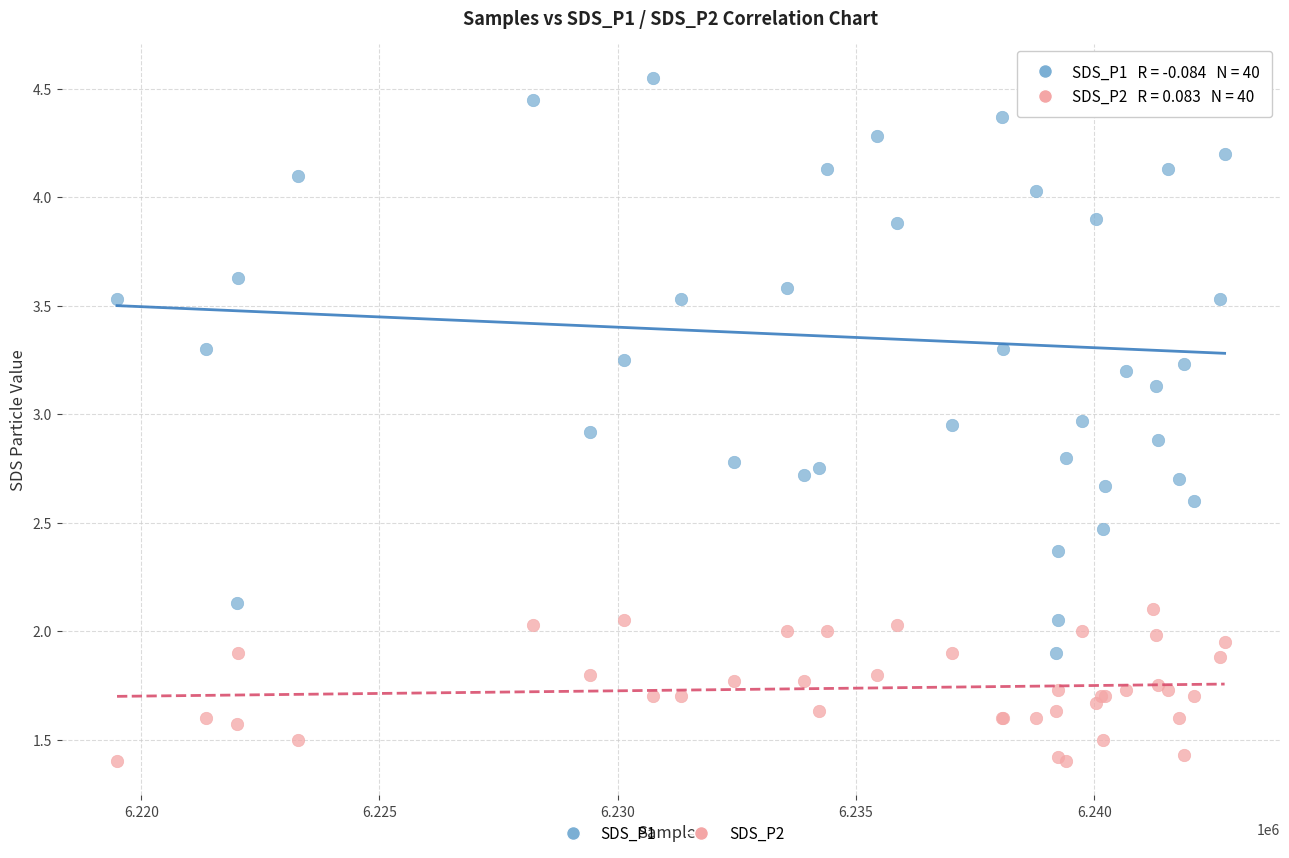

Which series contains the highest Y value?

SDS_P1